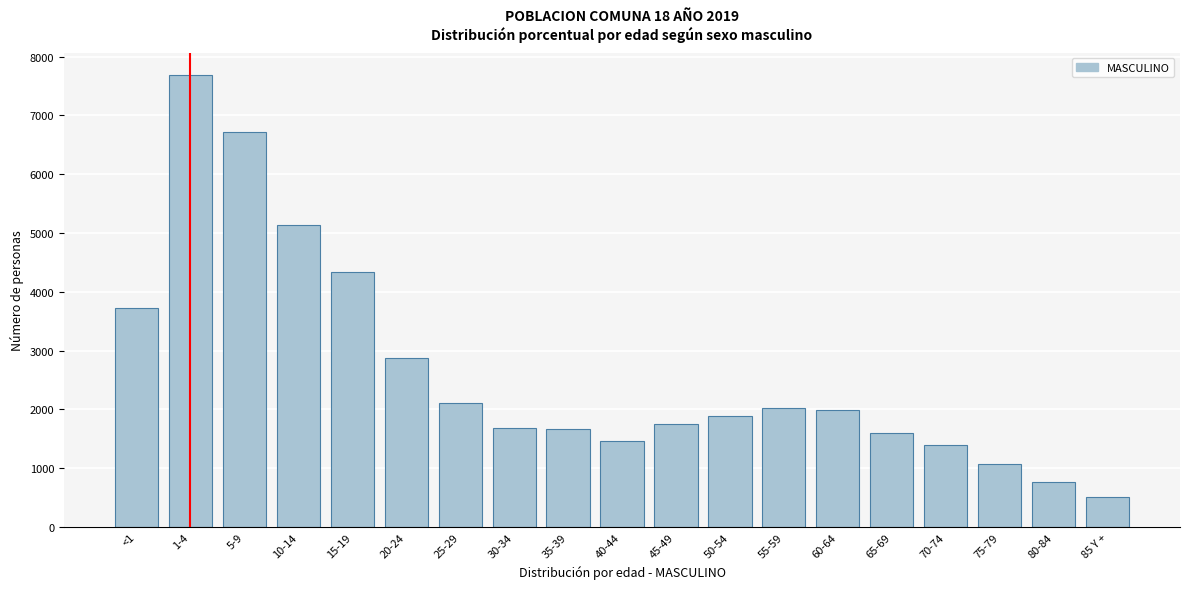

What is the label of the 19th bar from the right?

<1